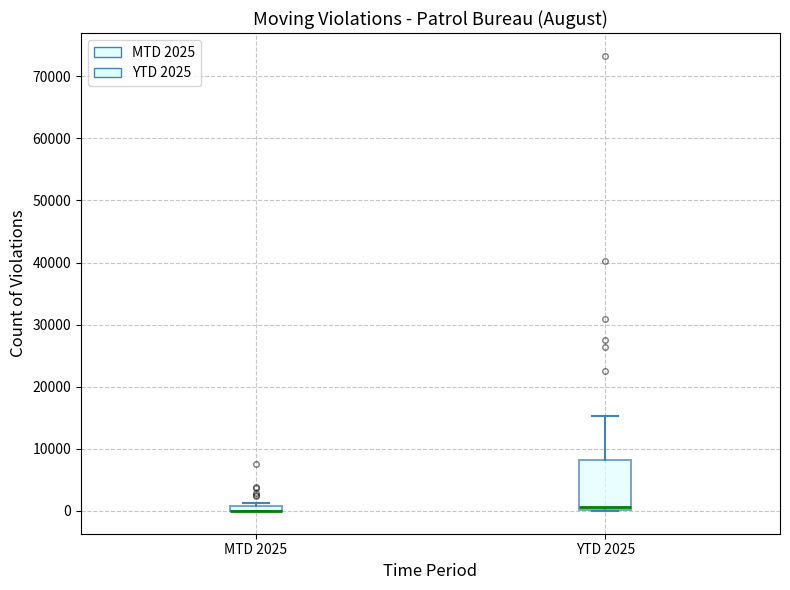

Where is the upper edge of the box for MTD 2025 on the y-axis? The values are not printed on the chart, so give them approximately, as read against the axis.

1000